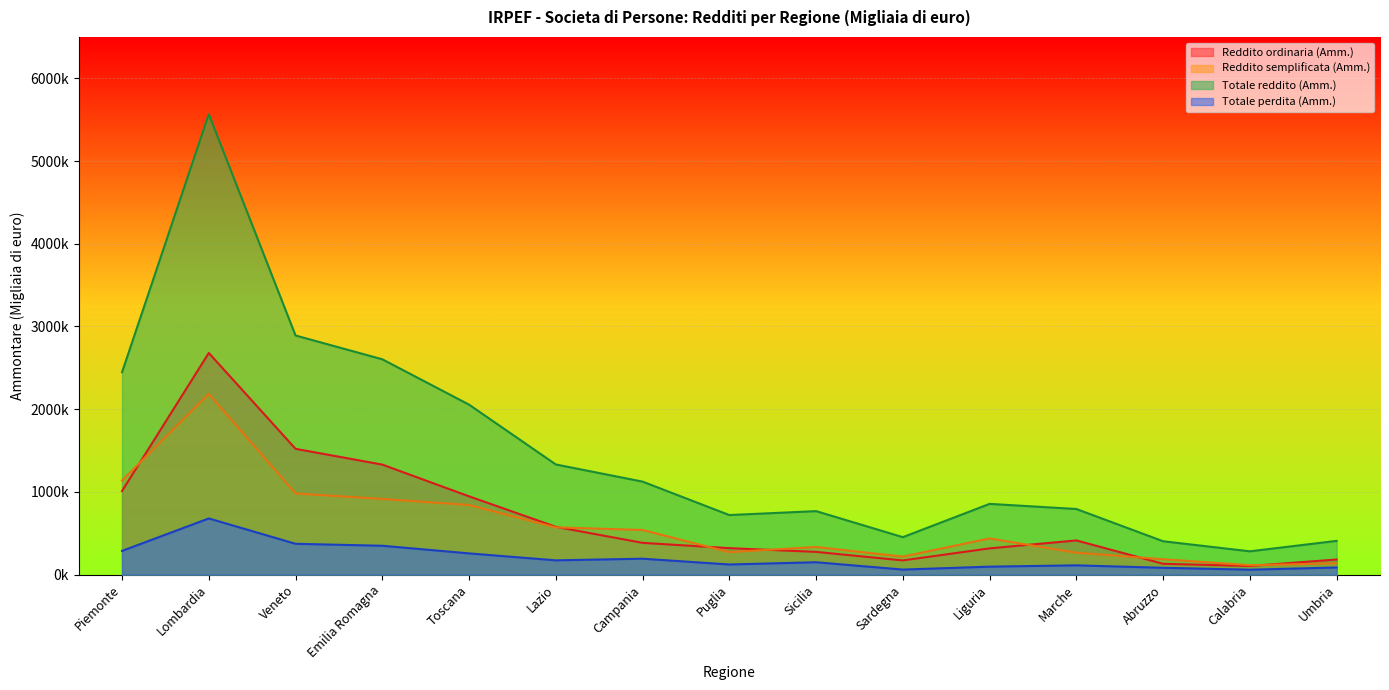

List the labels in order of Reddito ordinaria (Amm.) value, smallest first.

Calabria, Abruzzo, Sardegna, Umbria, Sicilia, Liguria, Puglia, Campania, Marche, Lazio, Toscana, Piemonte, Emilia Romagna, Veneto, Lombardia